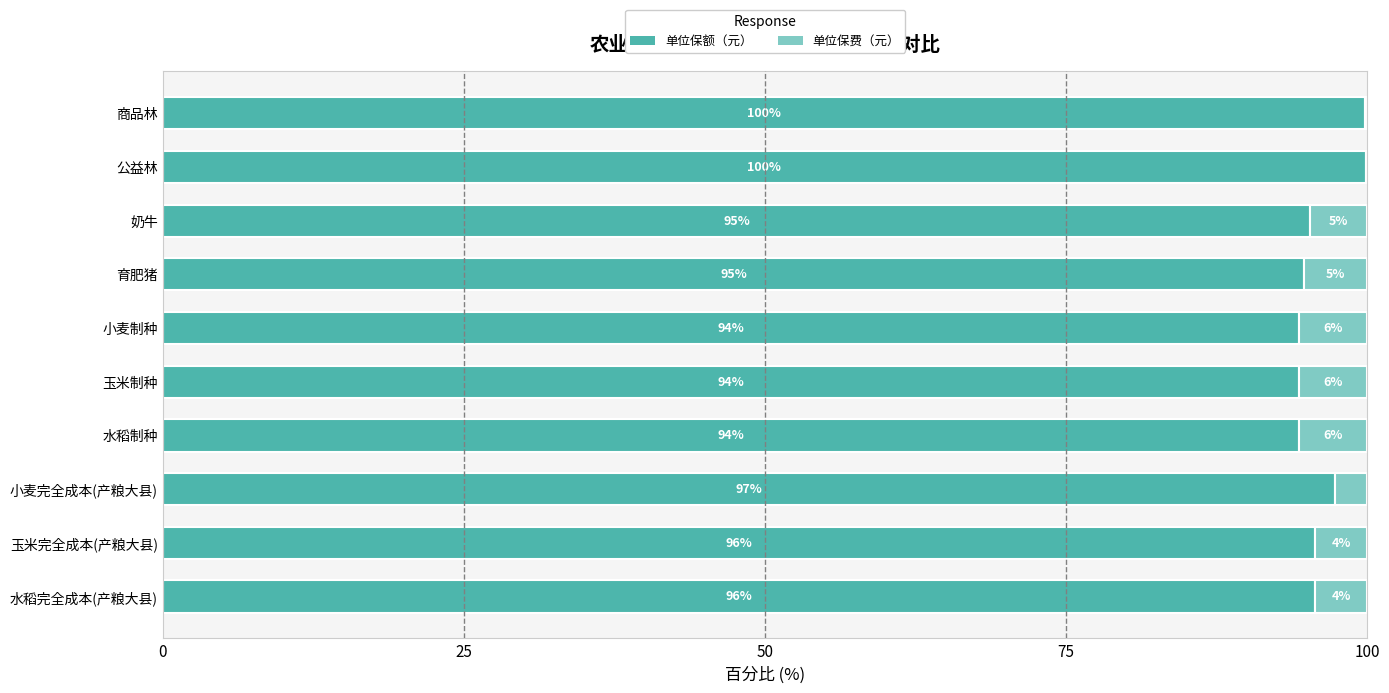

At which label is 单位保额（元） closest to 97?

小麦完全成本(产粮大县)